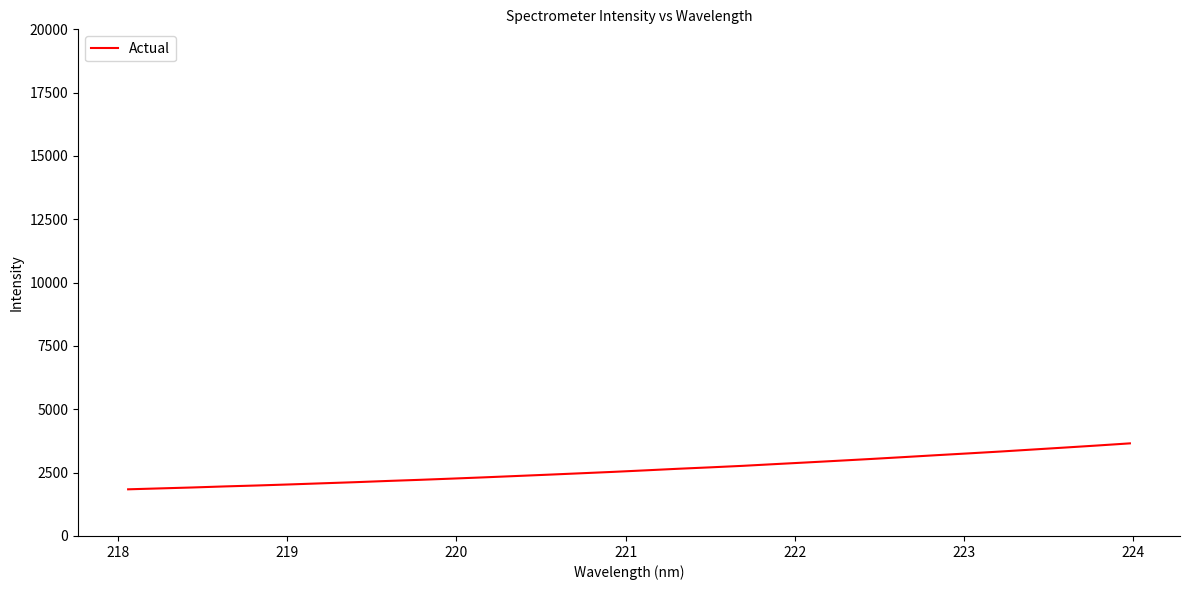

What is the difference between the maximum and minimum values?

1813.8